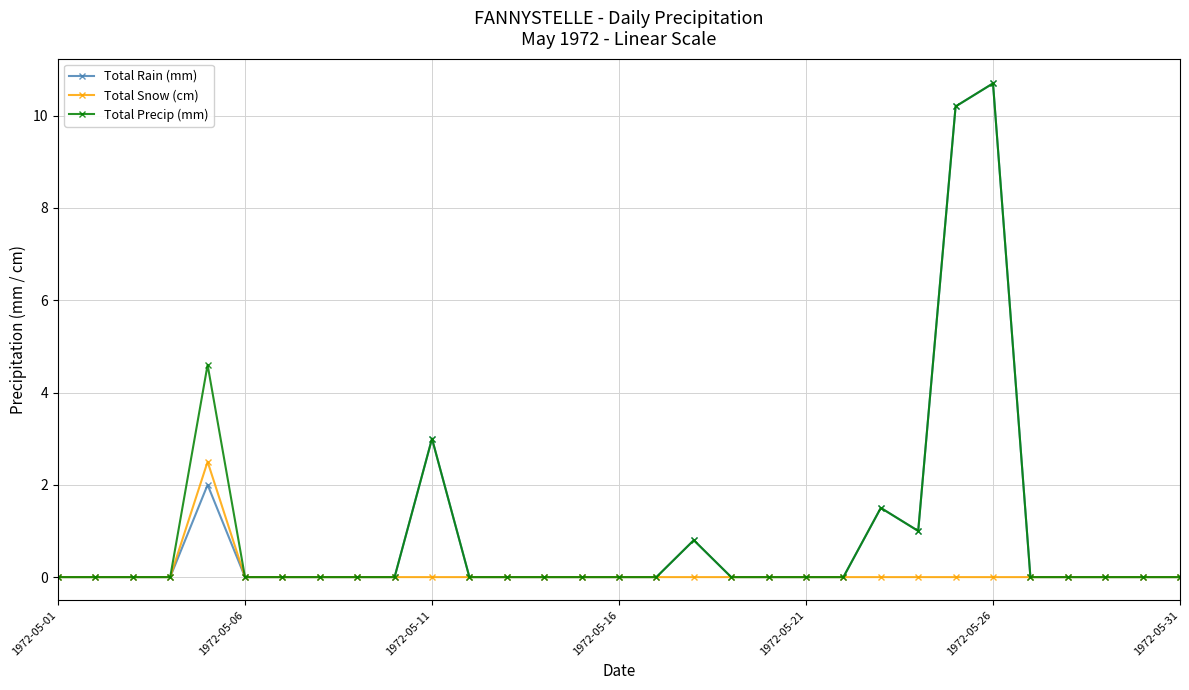

True or false: Total Rain (mm) has more than 0 interior local peaks.

True